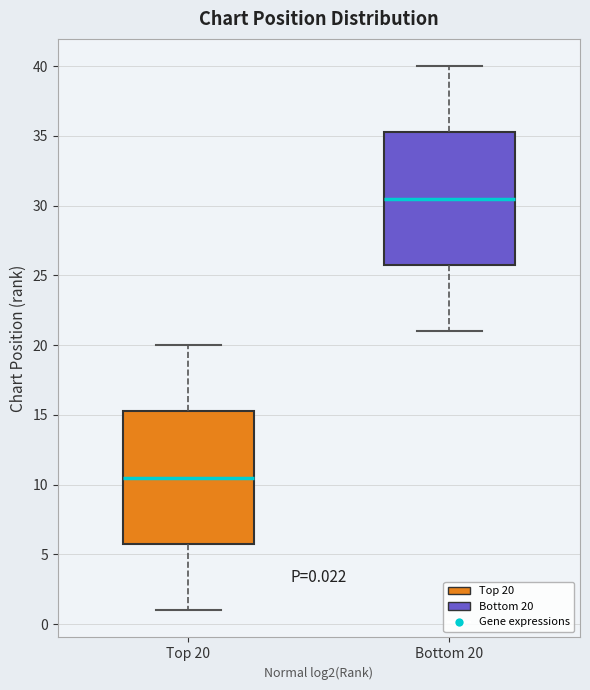

Which box has the highest median line?

Bottom 20